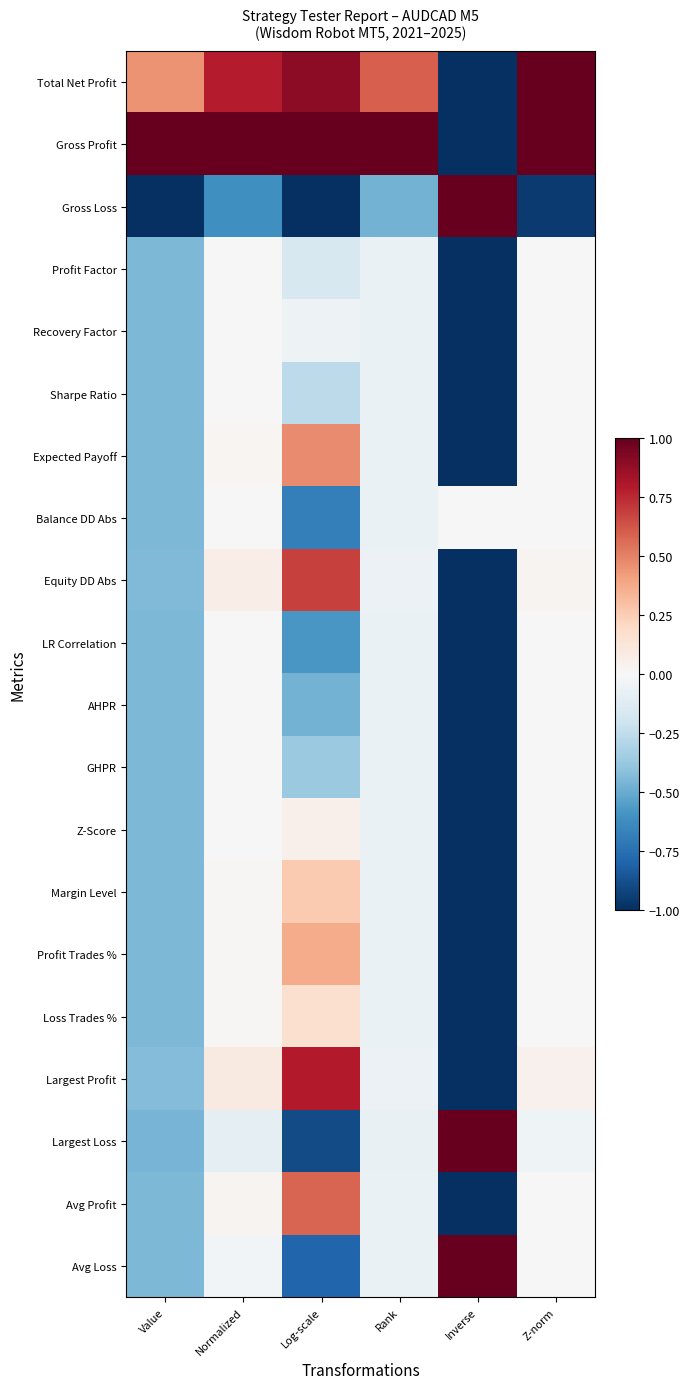

Reading right to left, transcribe all the data shown in this chart.

Total Net Profit: Z-norm=1.0	Inverse=-1.0	Rank=0.6	Log-scale=0.9	Normalized=0.8	Value=0.4
Gross Profit: Z-norm=1.0	Inverse=-1.0	Rank=1.0	Log-scale=1.0	Normalized=1.0	Value=1.0
Gross Loss: Z-norm=-1.0	Inverse=1.0	Rank=-0.5	Log-scale=-1.0	Normalized=-0.6	Value=-1.0
Profit Factor: Z-norm=0.0	Inverse=-1.0	Rank=-0.1	Log-scale=-0.2	Normalized=0.0	Value=-0.4
Recovery Factor: Z-norm=0.0	Inverse=-1.0	Rank=-0.1	Log-scale=-0.1	Normalized=0.0	Value=-0.4
Sharpe Ratio: Z-norm=0.0	Inverse=-1.0	Rank=-0.1	Log-scale=-0.3	Normalized=0.0	Value=-0.4
Expected Payoff: Z-norm=0.0	Inverse=-1.0	Rank=-0.1	Log-scale=0.5	Normalized=0.0	Value=-0.4
Balance DD Abs: Z-norm=0.0	Inverse=0.0	Rank=-0.1	Log-scale=-0.7	Normalized=0.0	Value=-0.4
Equity DD Abs: Z-norm=0.0	Inverse=-1.0	Rank=-0.1	Log-scale=0.7	Normalized=0.1	Value=-0.4
LR Correlation: Z-norm=0.0	Inverse=-1.0	Rank=-0.1	Log-scale=-0.6	Normalized=0.0	Value=-0.4
AHPR: Z-norm=0.0	Inverse=-1.0	Rank=-0.1	Log-scale=-0.5	Normalized=0.0	Value=-0.4
GHPR: Z-norm=0.0	Inverse=-1.0	Rank=-0.1	Log-scale=-0.4	Normalized=0.0	Value=-0.4
Z-Score: Z-norm=0.0	Inverse=-1.0	Rank=-0.1	Log-scale=0.1	Normalized=0.0	Value=-0.4
Margin Level: Z-norm=0.0	Inverse=-1.0	Rank=-0.1	Log-scale=0.3	Normalized=0.0	Value=-0.4
Profit Trades %: Z-norm=0.0	Inverse=-1.0	Rank=-0.1	Log-scale=0.4	Normalized=0.0	Value=-0.4
Loss Trades %: Z-norm=0.0	Inverse=-1.0	Rank=-0.1	Log-scale=0.2	Normalized=0.0	Value=-0.4
Largest Profit: Z-norm=0.0	Inverse=-1.0	Rank=-0.1	Log-scale=0.8	Normalized=0.1	Value=-0.4
Largest Loss: Z-norm=-0.0	Inverse=1.0	Rank=-0.1	Log-scale=-0.9	Normalized=-0.1	Value=-0.5
Avg Profit: Z-norm=0.0	Inverse=-1.0	Rank=-0.1	Log-scale=0.6	Normalized=0.0	Value=-0.4
Avg Loss: Z-norm=-0.0	Inverse=1.0	Rank=-0.1	Log-scale=-0.8	Normalized=-0.0	Value=-0.5